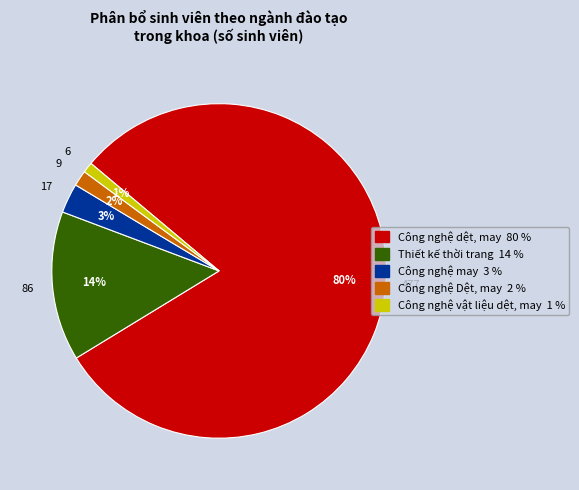

To the nearest percent, what portion does Công nghệ may represent?

3%